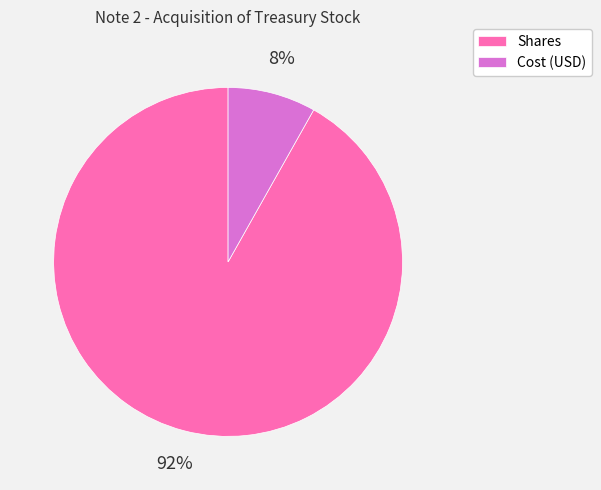

How many slices are in this pie chart?

2